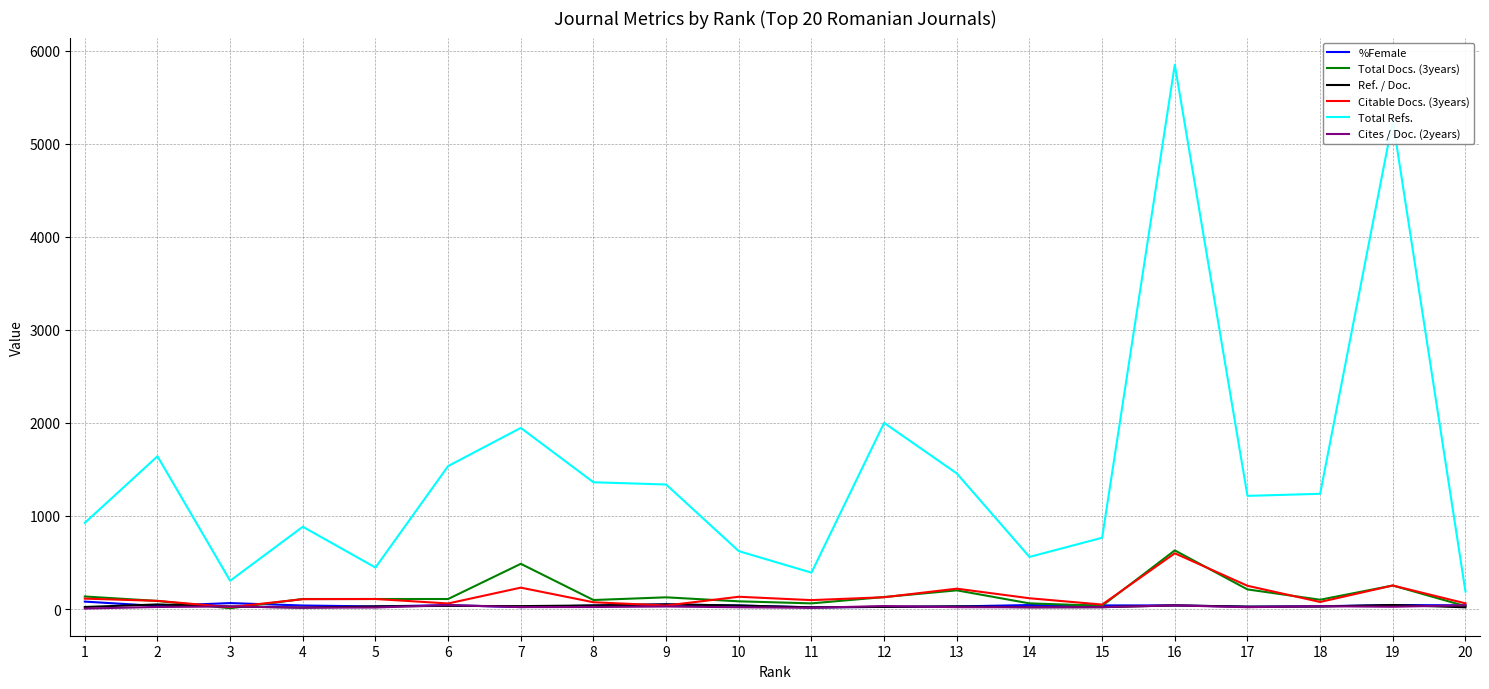

Is it true that Ref. / Doc. equals 15.2 at 4?

True